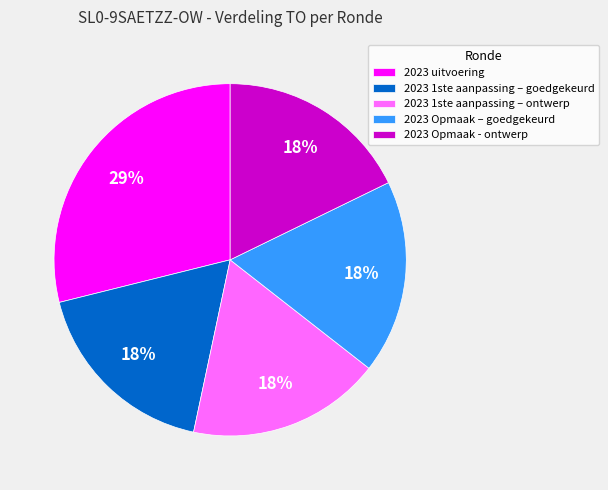

Approximately how many times larger is the value at 2023 1ste aanpassing – goedgekeurd compared to 2023 uitvoering?

0.6